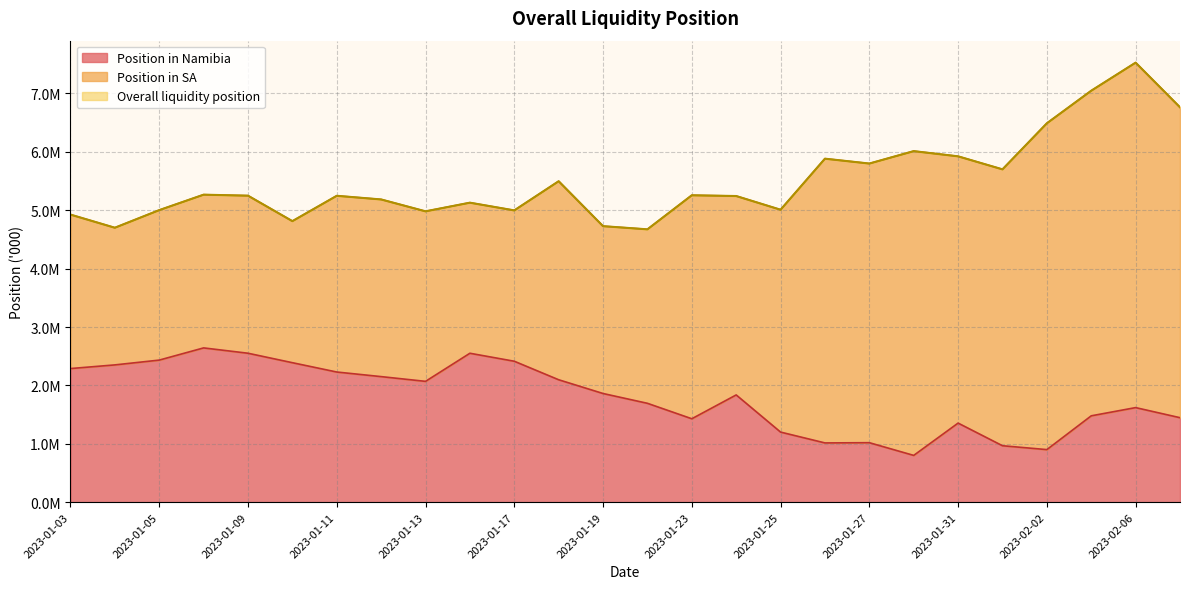

What is the approximate value of Position in Namibia at 2023-01-24?

1836838.8